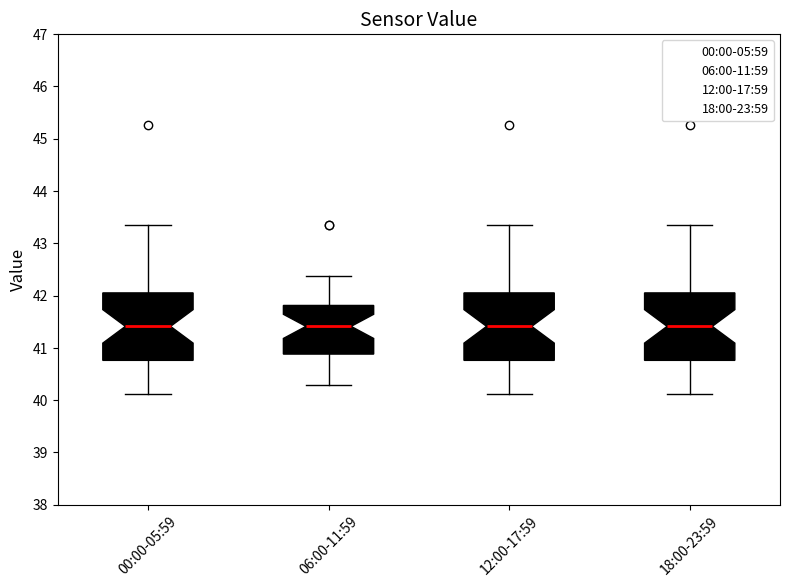

Reading left to right, transcribe this box plot: for each box, give where its median line is, the range the box spans, and where its two whiskers end, as read against the y-axis. The values are not printed on the chart, so give them approximately, as read against the axis.

00:00-05:59: median 41.4, box 40.8 to 42.1, whiskers 40.1 to 43.3
06:00-11:59: median 41.4, box 40.9 to 41.8, whiskers 40.3 to 42.4
12:00-17:59: median 41.4, box 40.8 to 42.1, whiskers 40.1 to 43.3
18:00-23:59: median 41.4, box 40.8 to 42.1, whiskers 40.1 to 43.3